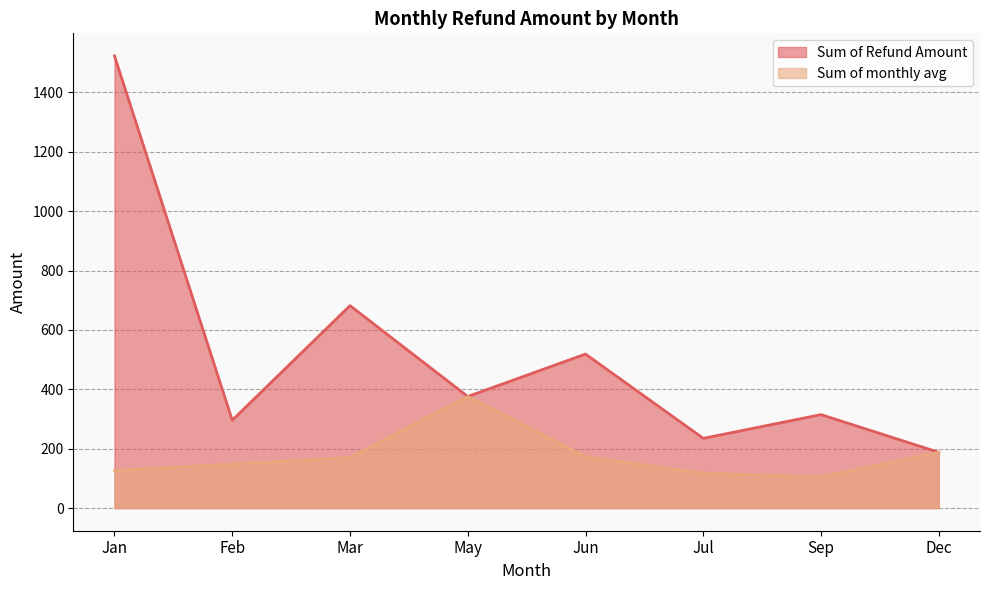

What are all the series names shown in the legend?

Sum of Refund Amount, Sum of monthly avg